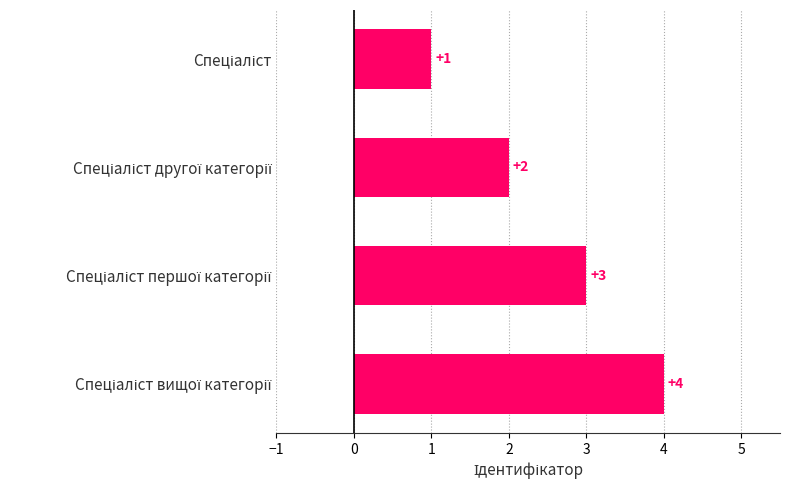

What is the value of the 3rd bar from the top?

3